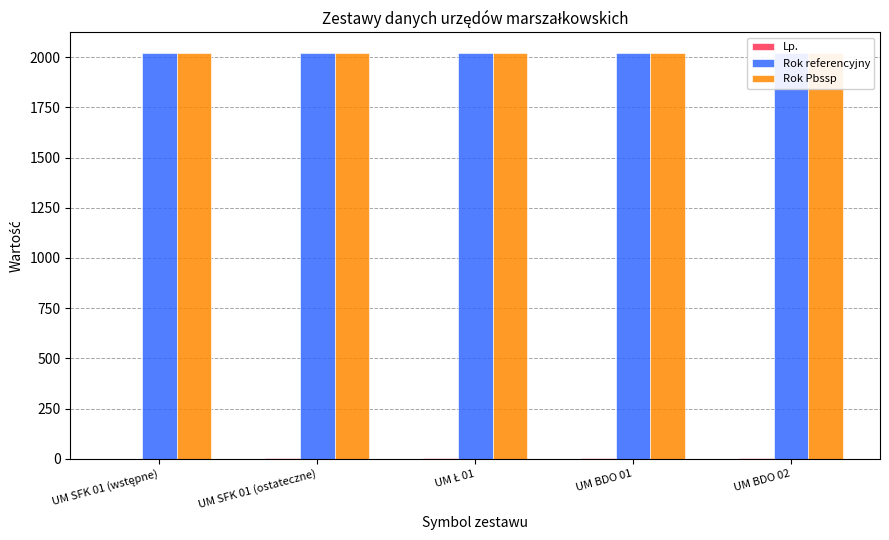

Reading right to left, transcribe all the data shown in this chart.

Lp.: 5	4	3	2	1
Rok referencyjny: 2021	2021	2021	2021	2021
Rok Pbssp: 2021	2021	2021	2022	2022